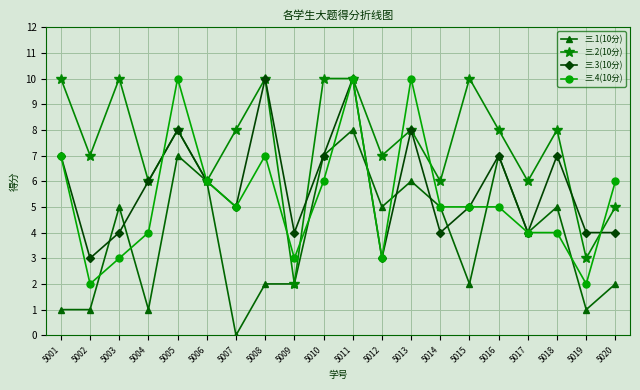

Count the 三.2(10分) values in the range 6 to 10.

17